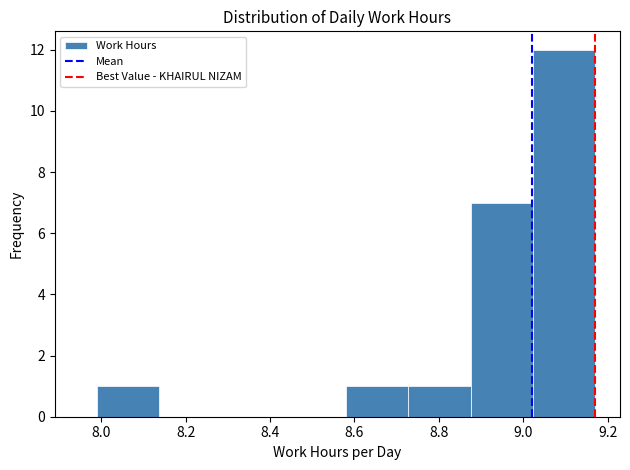

What is the height of the bar covering 8.88 to 9.02 on the x-axis? Neither the bar edges nor the heights are printed on the chart, so give them approximately, as read against the axes.

7